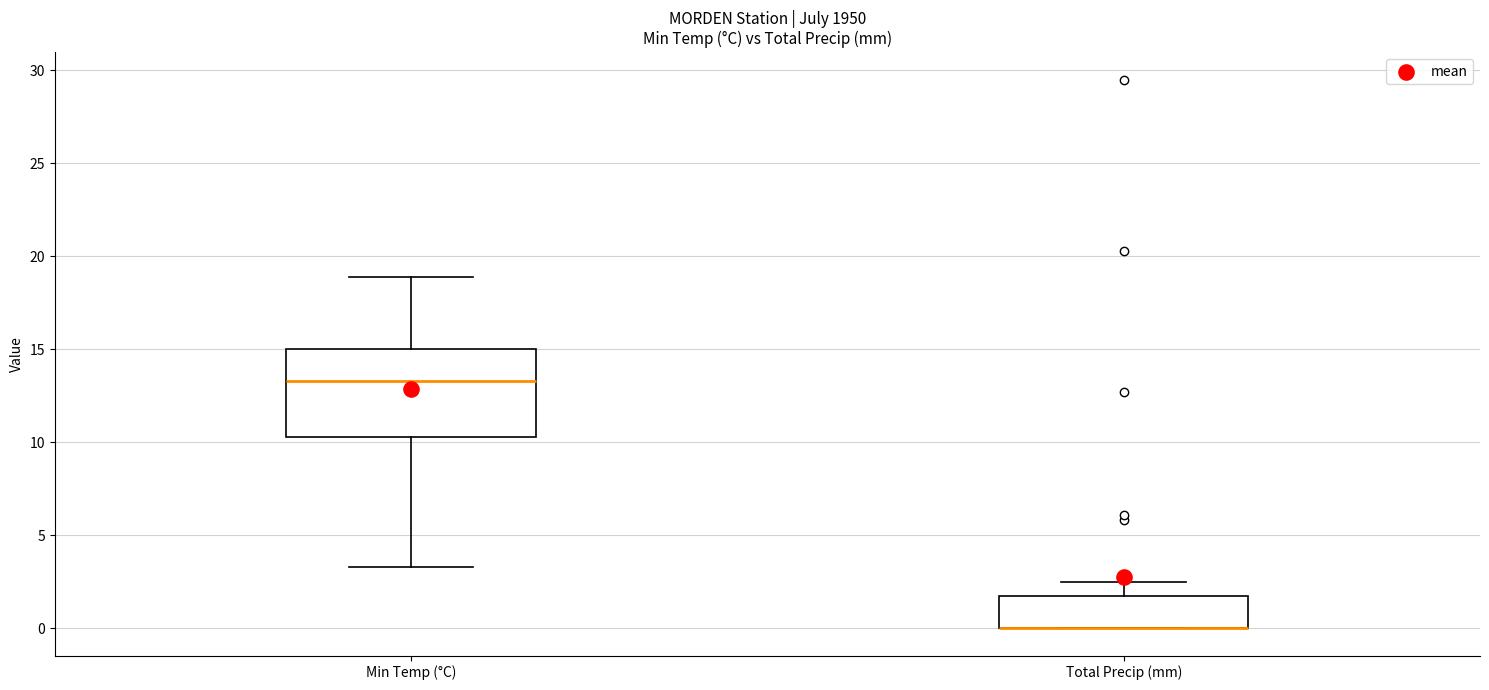

Where is the lower edge of the box for Total Precip (mm) on the y-axis? The values are not printed on the chart, so give them approximately, as read against the axis.

0.0